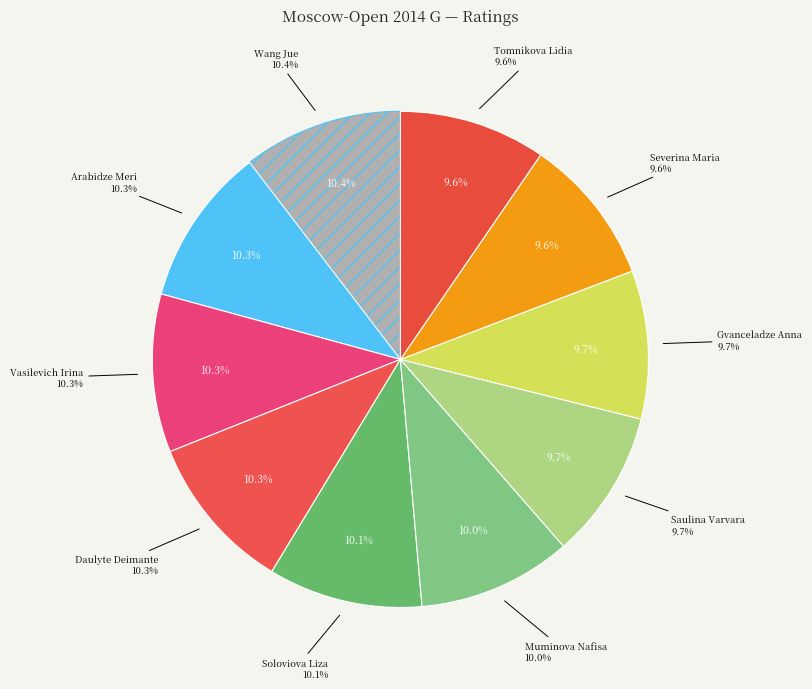

Is Vasilevich Irina the majority of the pie?

No